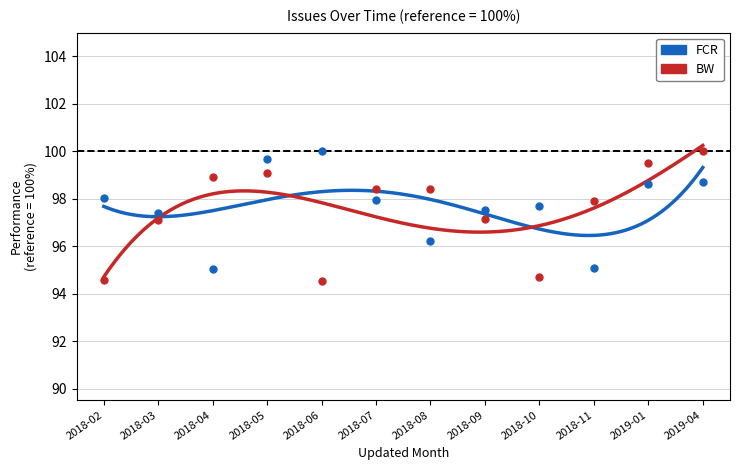

What is the spread (max minus min) of values at 2019-01?

0.9